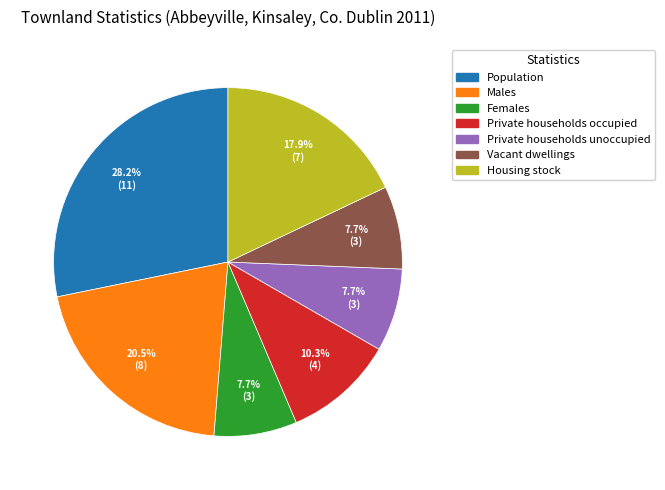

The Housing stock slice represents 18% of the pie. True or false?

True